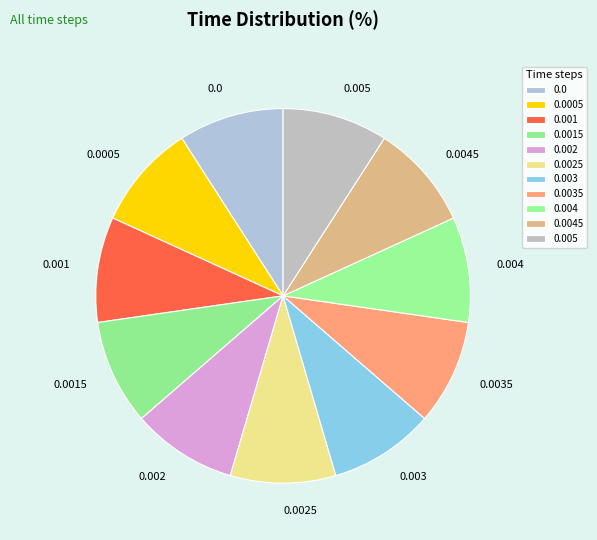

True or false: 0.0035 accounts for 2% of the total.

False